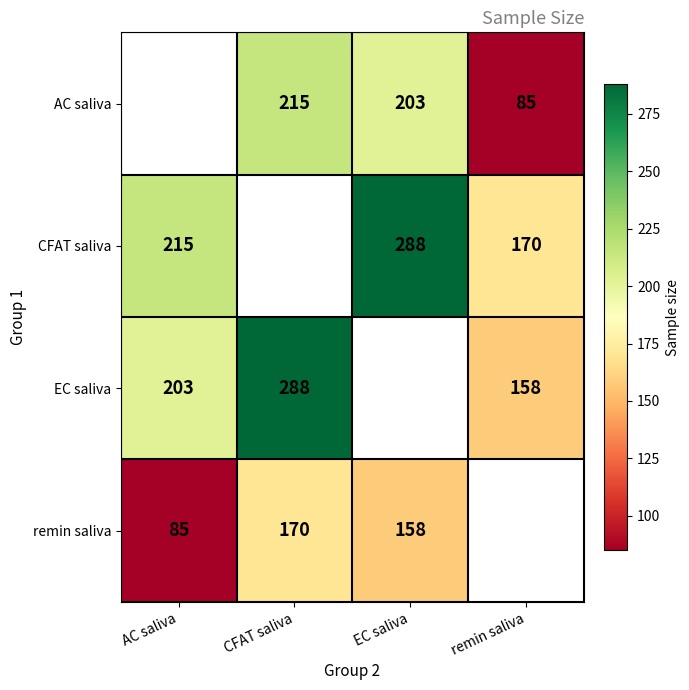

True or false: CFAT saliva has a value of 345 at AC saliva.

False